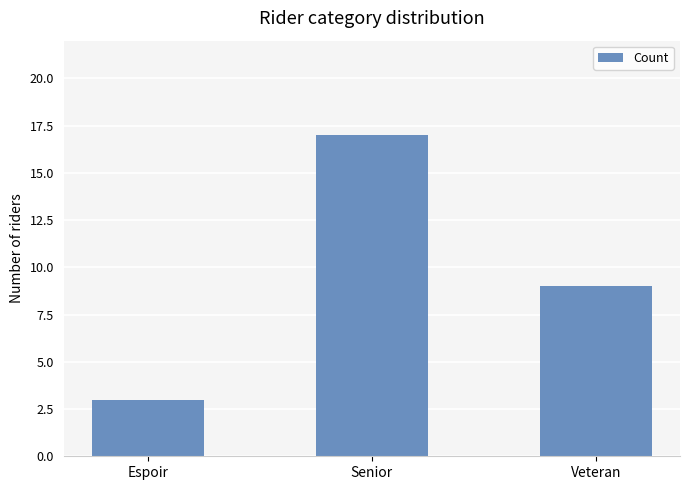

What is the label of the 2nd bar from the right?

Senior